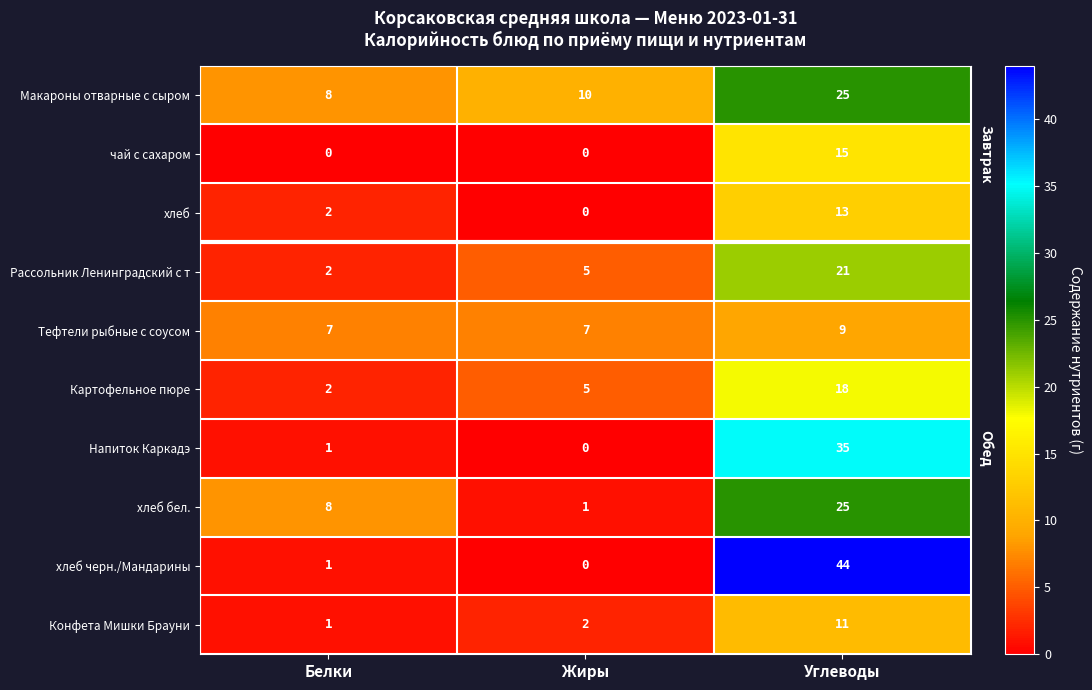

Reading left to right, transcribe all the data shown in this chart.

Макароны отварные с сыром: 8	10	25
чай с сахаром: 0	0	15
хлеб: 2	0	13
Рассольник Ленинградский с т: 2	5	21
Тефтели рыбные с соусом: 7	7	9
Картофельное пюре: 2	5	18
Напиток Каркадэ: 1	0	35
хлеб бел.: 8	1	25
хлеб черн./Мандарины: 1	0	44
Конфета Мишки Брауни: 1	2	11